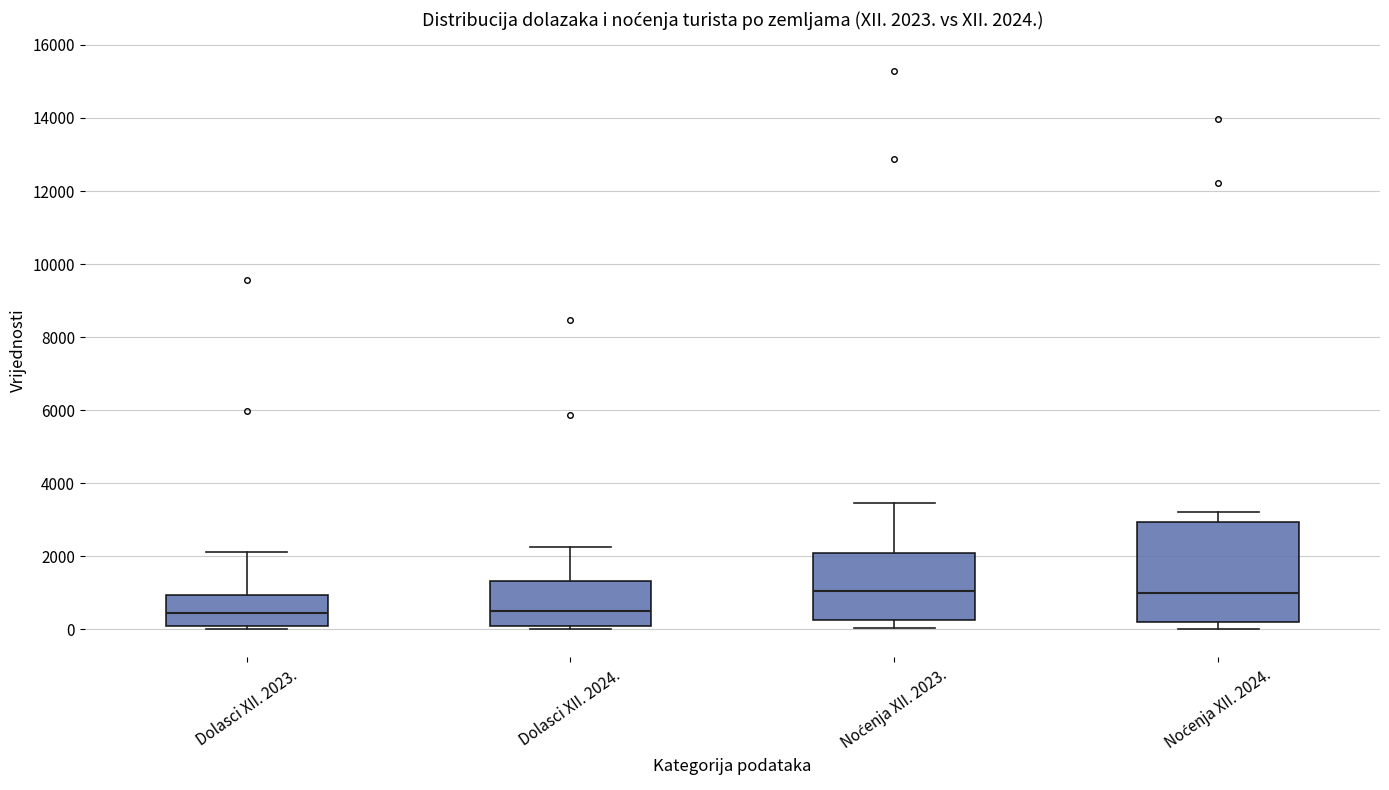

Comparing the boxes themselves (not the whiskers), which one is the tallest?

Noćenja XII. 2024.